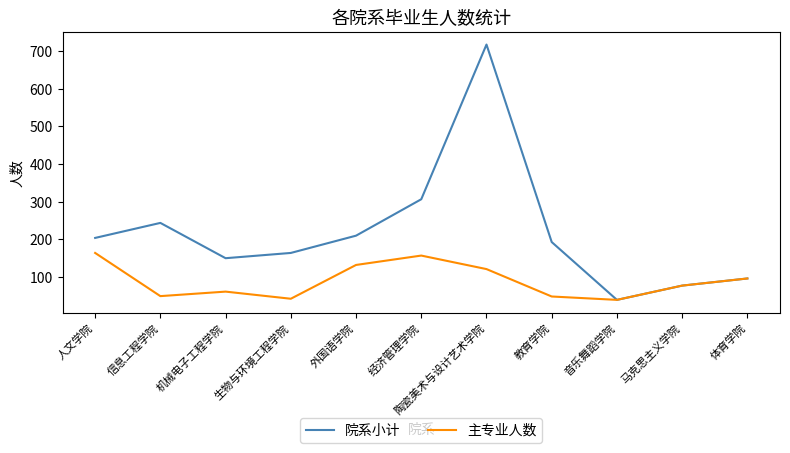

List the labels in order of 院系小计 value, smallest first.

音乐舞蹈学院, 马克思主义学院, 体育学院, 机械电子工程学院, 生物与环境工程学院, 教育学院, 人文学院, 外国语学院, 信息工程学院, 经济管理学院, 陶瓷美术与设计艺术学院